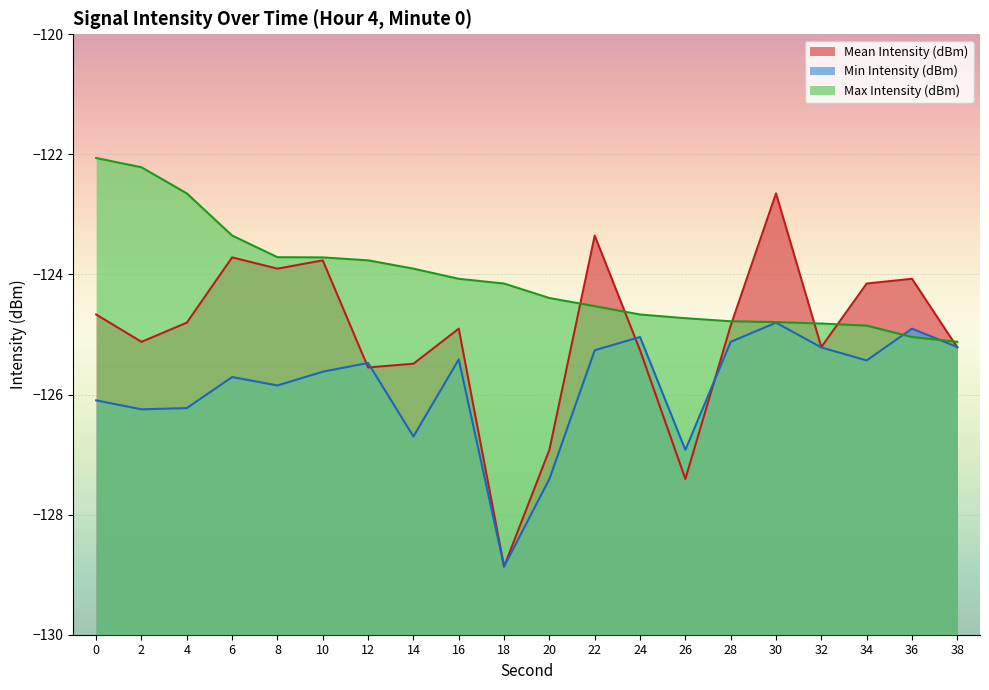

How many categories are shown in the chart?

20